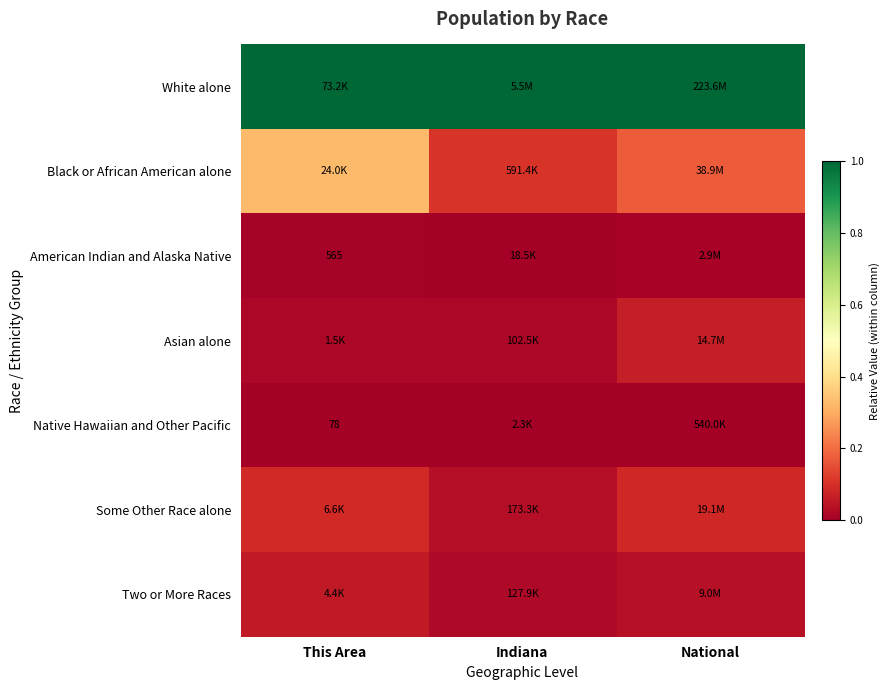

How many Some Other Race alone values are between 0 and 1?

3